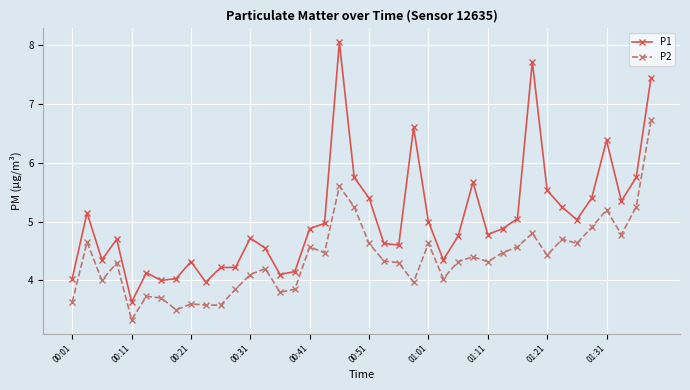

List the series in order of their overall mean, highest first.

P1, P2